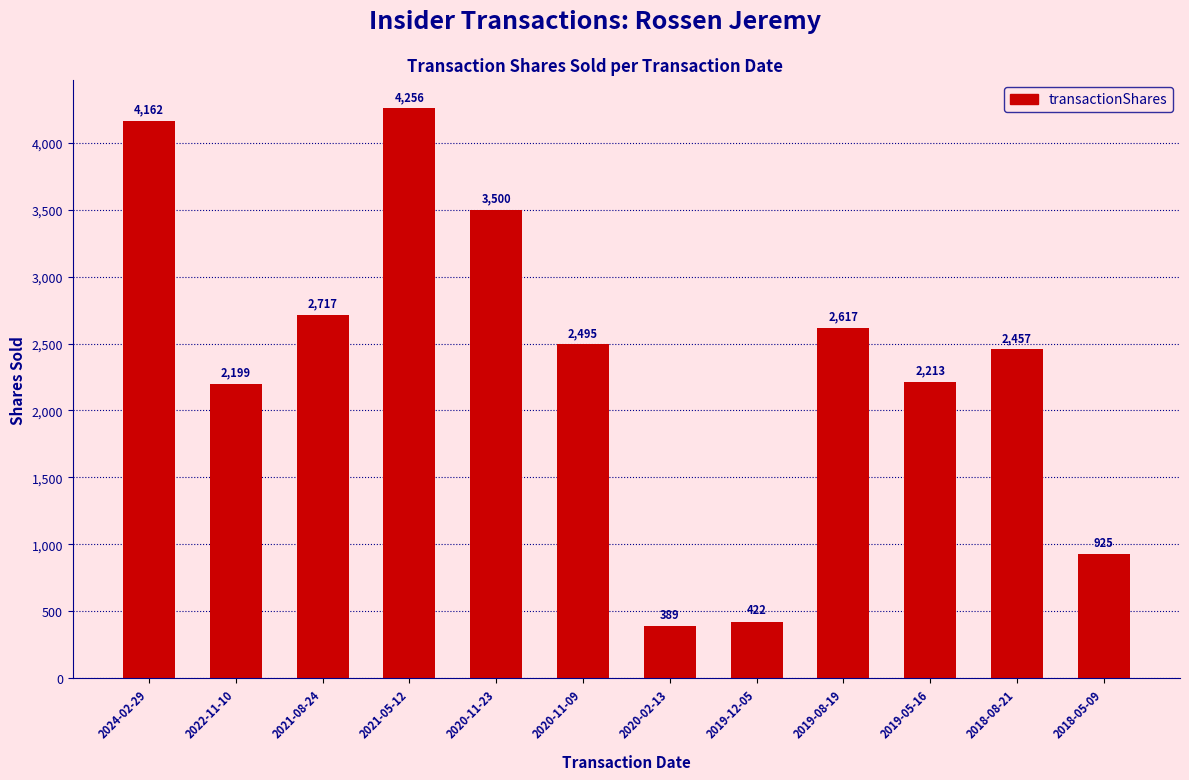

Reading left to right, list all the values displayed in this chart.

2024-02-29=4162	2022-11-10=2199	2021-08-24=2717	2021-05-12=4256	2020-11-23=3500	2020-11-09=2495	2020-02-13=389	2019-12-05=422	2019-08-19=2617	2019-05-16=2213	2018-08-21=2457	2018-05-09=925